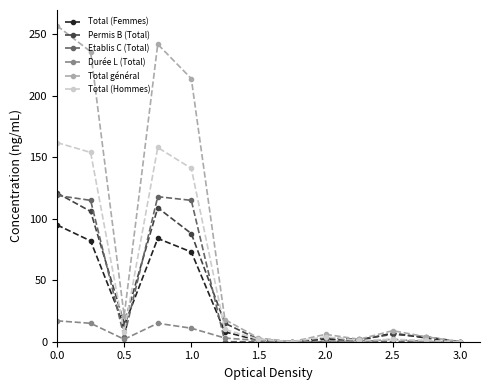

Which series has the largest total across all categories?

Total général